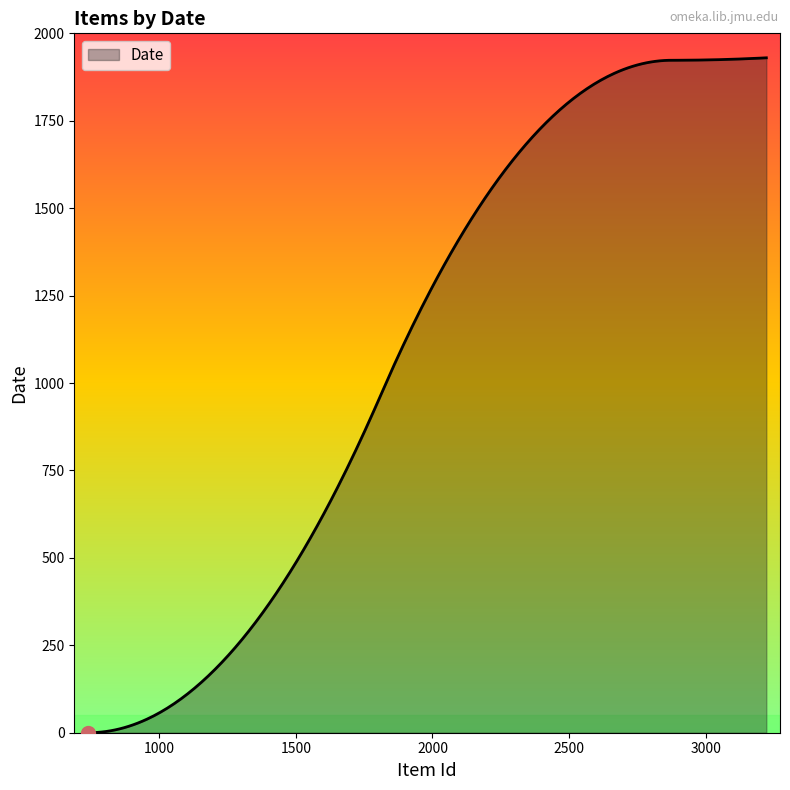

What is the maximum value shown in the chart?

1930.0